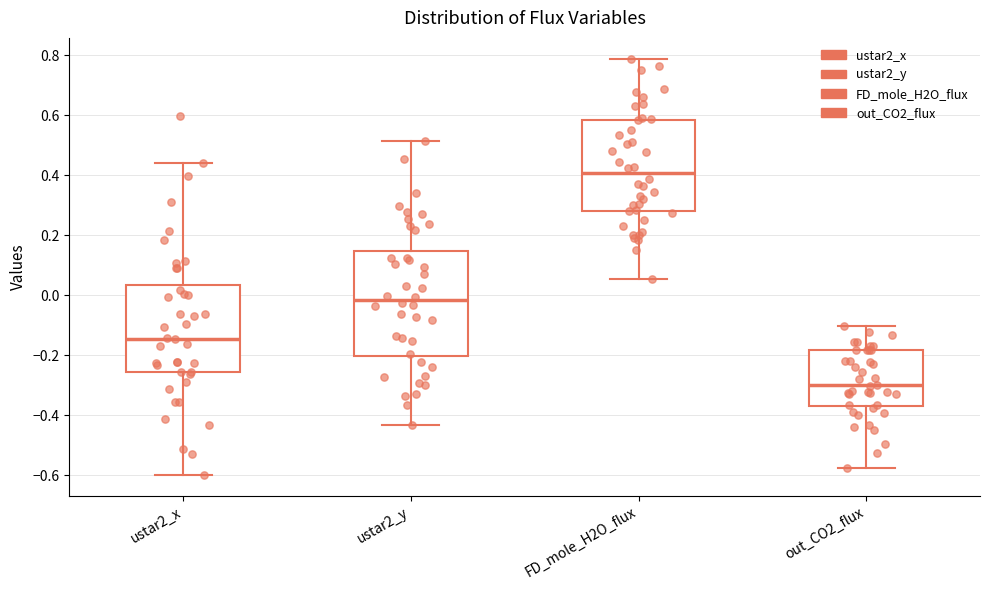

Reading left to right, read every box against the y-axis: the position of its median line, the range the box covers, and the ends of its whiskers. The values are not printed on the chart, so give them approximately, as read against the axis.

ustar2_x: median -0.14, box -0.26 to 0.04, whiskers -0.60 to 0.44
ustar2_y: median -0.02, box -0.20 to 0.14, whiskers -0.44 to 0.52
FD_mole_H2O_flux: median 0.40, box 0.28 to 0.58, whiskers 0.06 to 0.78
out_CO2_flux: median -0.30, box -0.36 to -0.18, whiskers -0.58 to -0.10